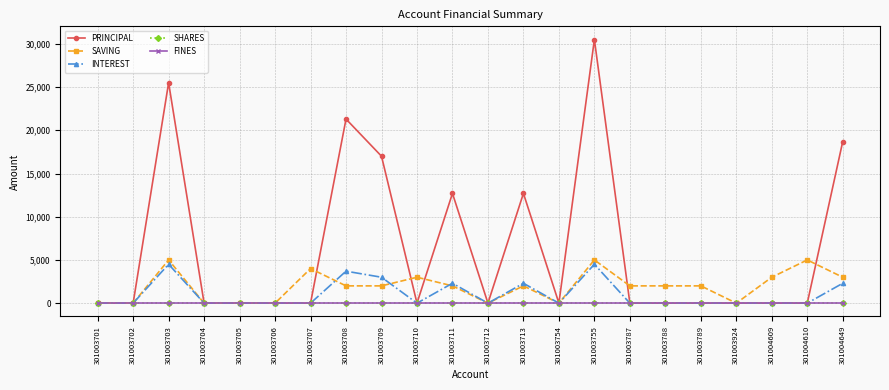

Does the chart have visible grid lines?

Yes